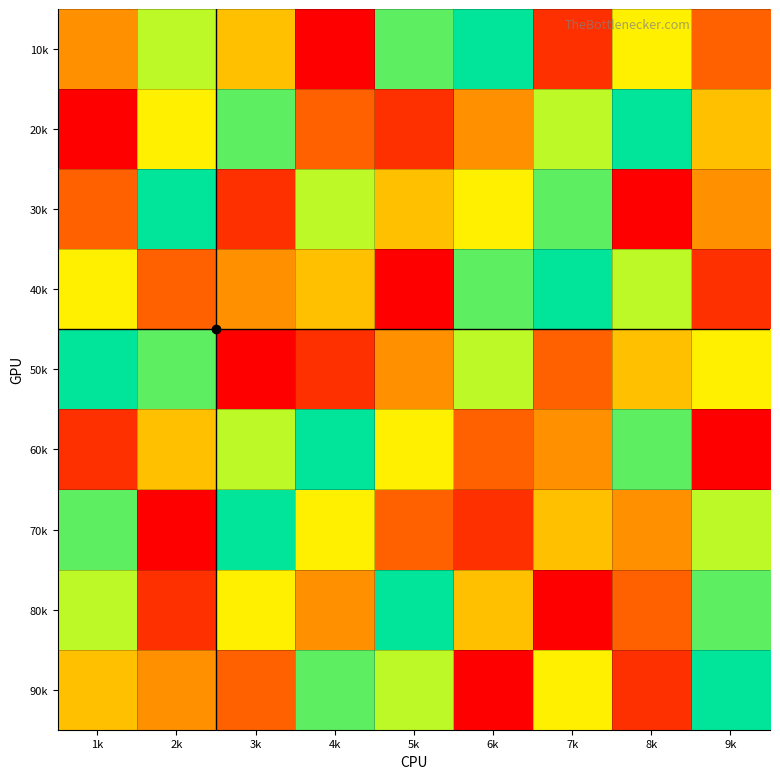

Reading left to right, what are all the values shown in this chart?

10k: 1k=4	2k=7	3k=5	4k=1	5k=8	6k=9	7k=2	8k=6	9k=3
20k: 1k=1	2k=6	3k=8	4k=3	5k=2	6k=4	7k=7	8k=9	9k=5
30k: 1k=3	2k=9	3k=2	4k=7	5k=5	6k=6	7k=8	8k=1	9k=4
40k: 1k=6	2k=3	3k=4	4k=5	5k=1	6k=8	7k=9	8k=7	9k=2
50k: 1k=9	2k=8	3k=1	4k=2	5k=4	6k=7	7k=3	8k=5	9k=6
60k: 1k=2	2k=5	3k=7	4k=9	5k=6	6k=3	7k=4	8k=8	9k=1
70k: 1k=8	2k=1	3k=9	4k=6	5k=3	6k=2	7k=5	8k=4	9k=7
80k: 1k=7	2k=2	3k=6	4k=4	5k=9	6k=5	7k=1	8k=3	9k=8
90k: 1k=5	2k=4	3k=3	4k=8	5k=7	6k=1	7k=6	8k=2	9k=9